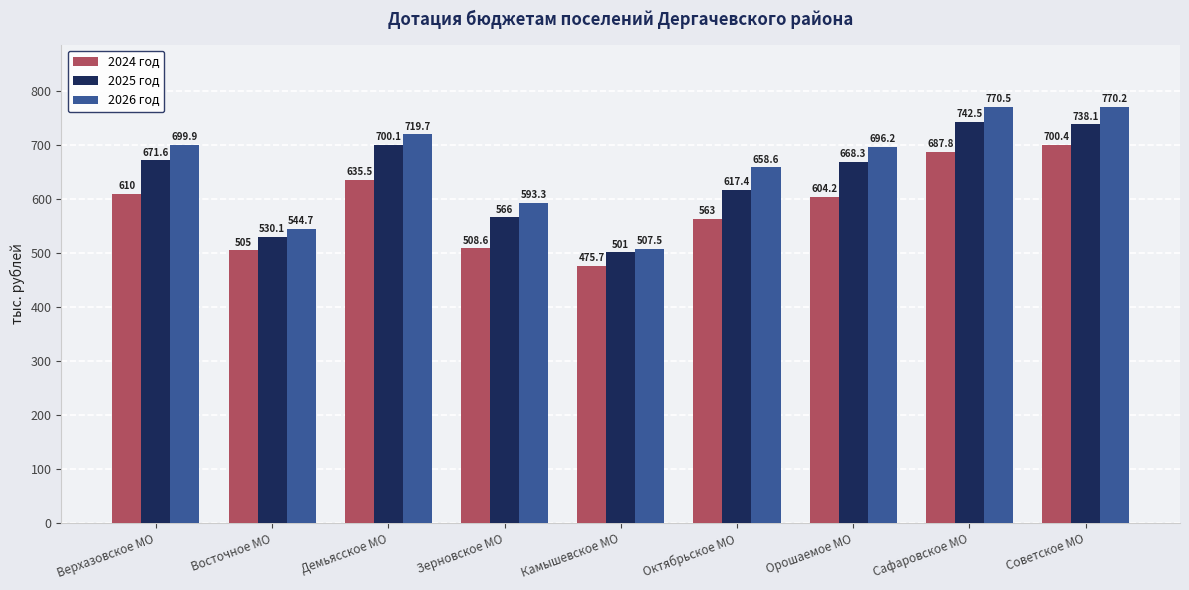

Which label corresponds to the largest value in the chart?

Сафаровское МО